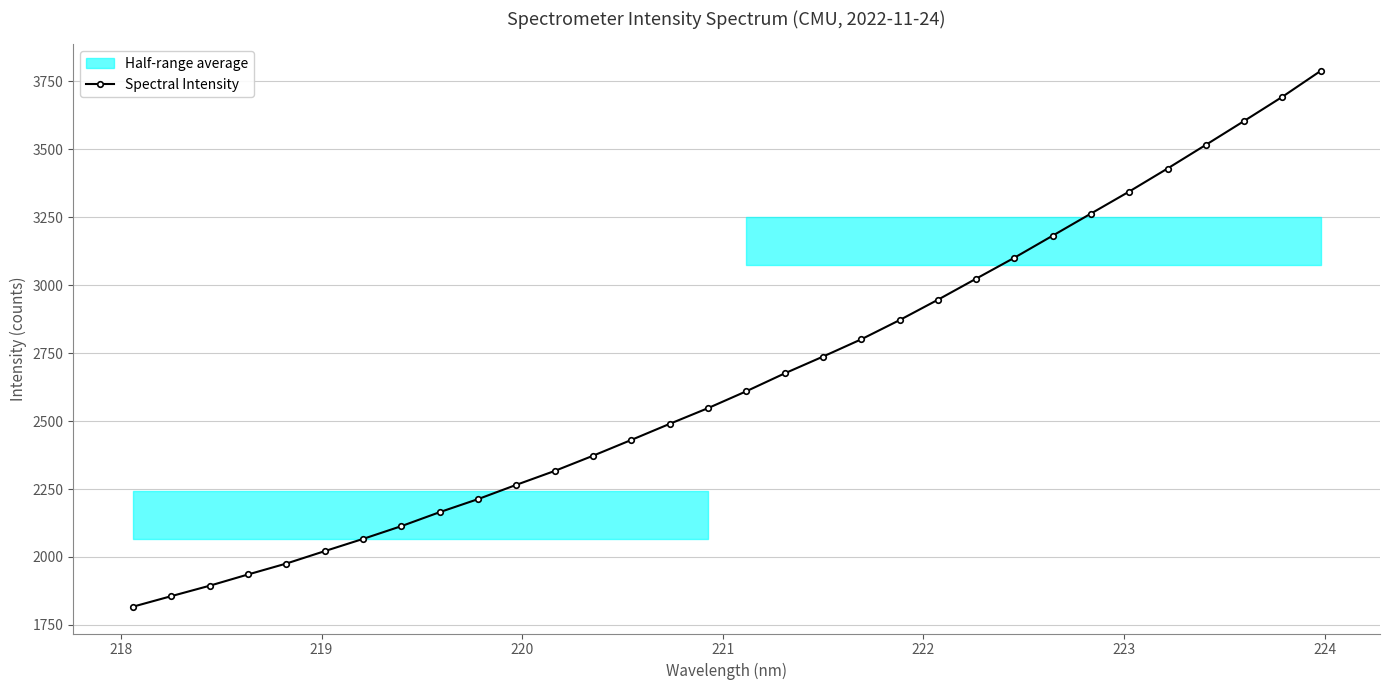

What is the value of the Spectral Intensity point at the 13th from the left?

2372.4